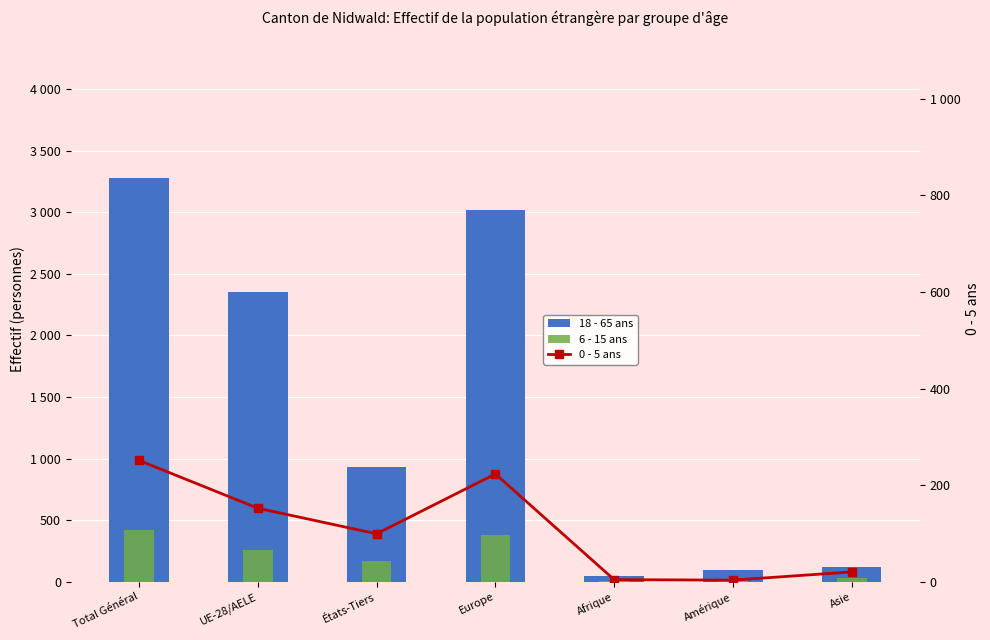

What is the smallest value displayed?

2